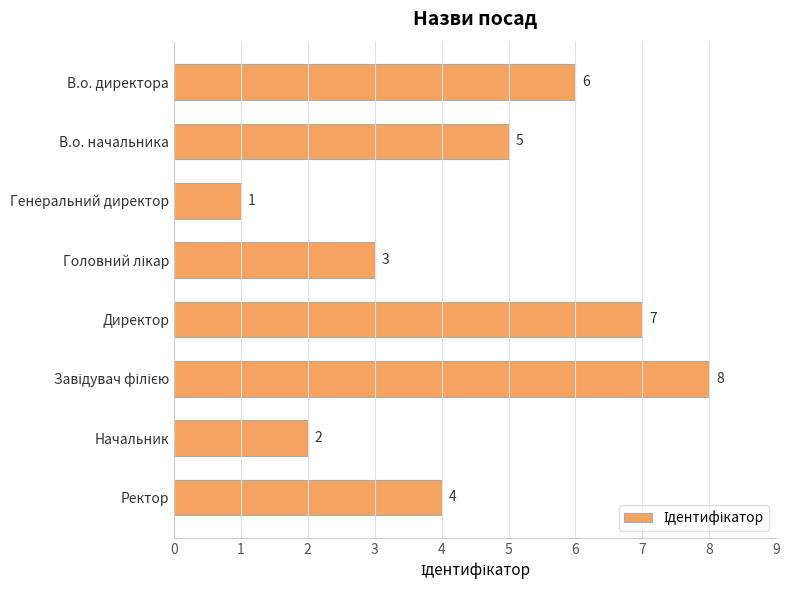

Reading top to bottom, extract all data points from this chart.

6	5	1	3	7	8	2	4